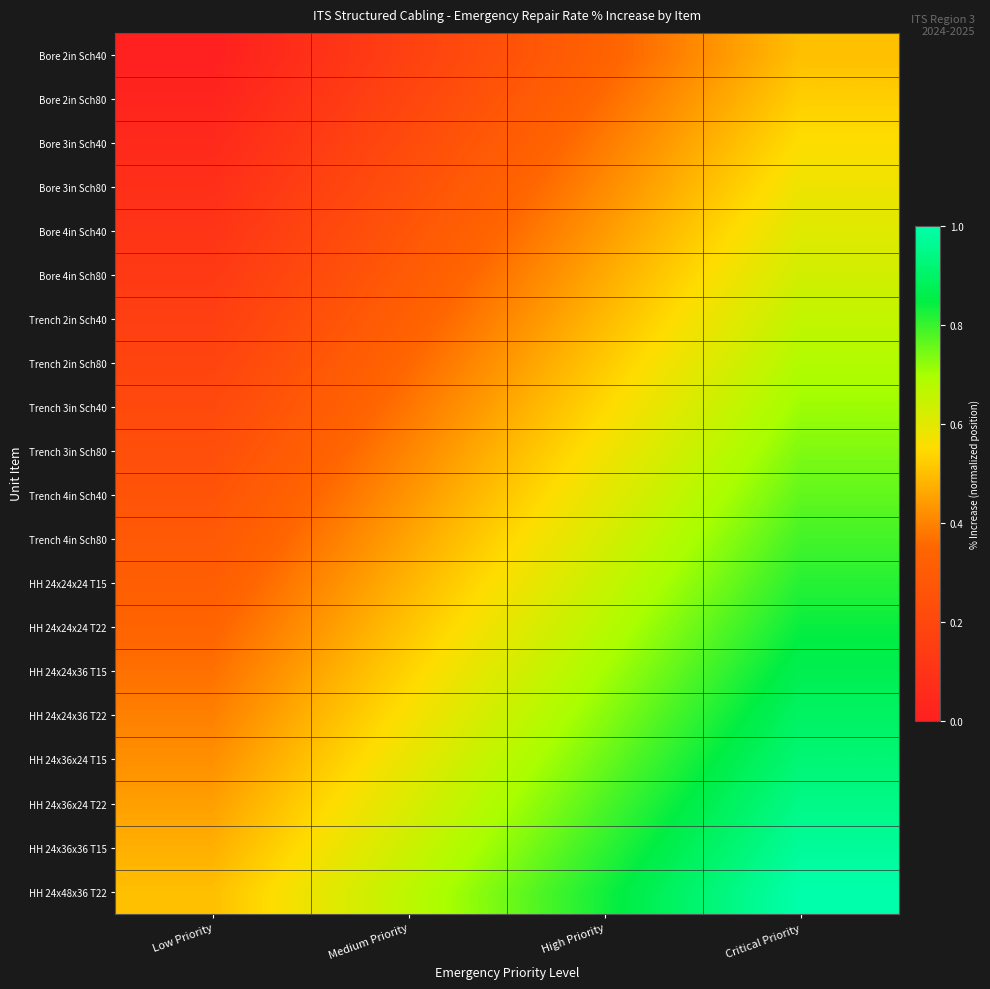

What is the greatest value displayed?

1.0